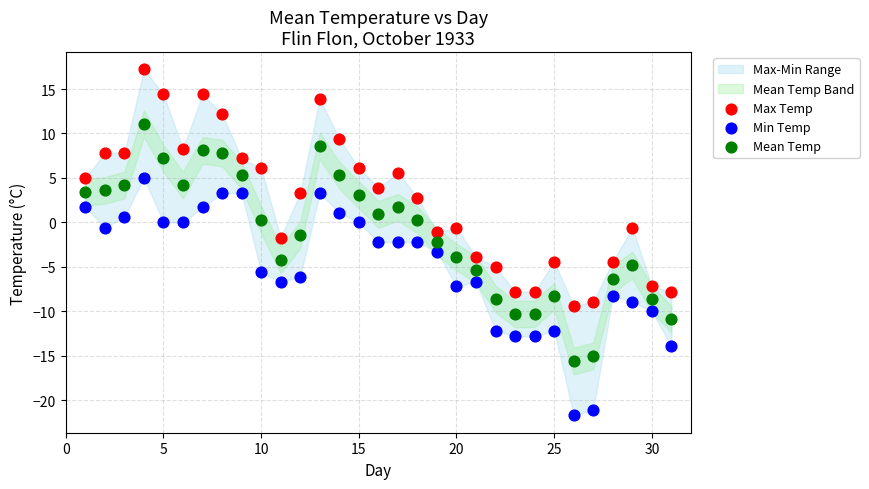

Which series reaches the minimum Y coordinate?

Min Temp